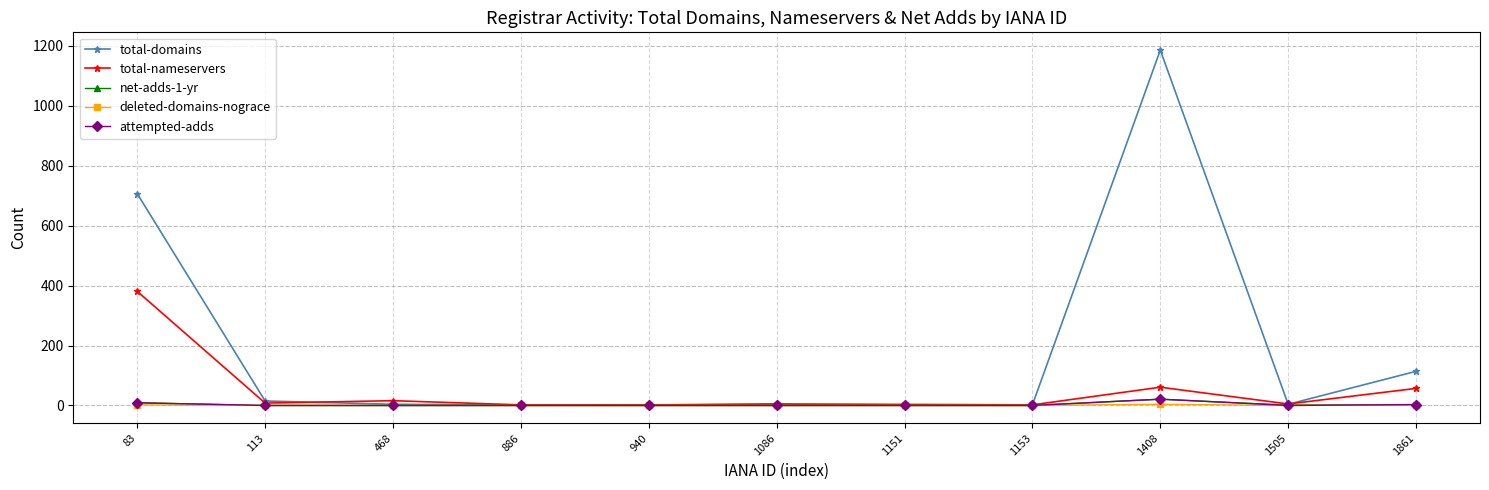

Which category has the highest value across all series?

1408